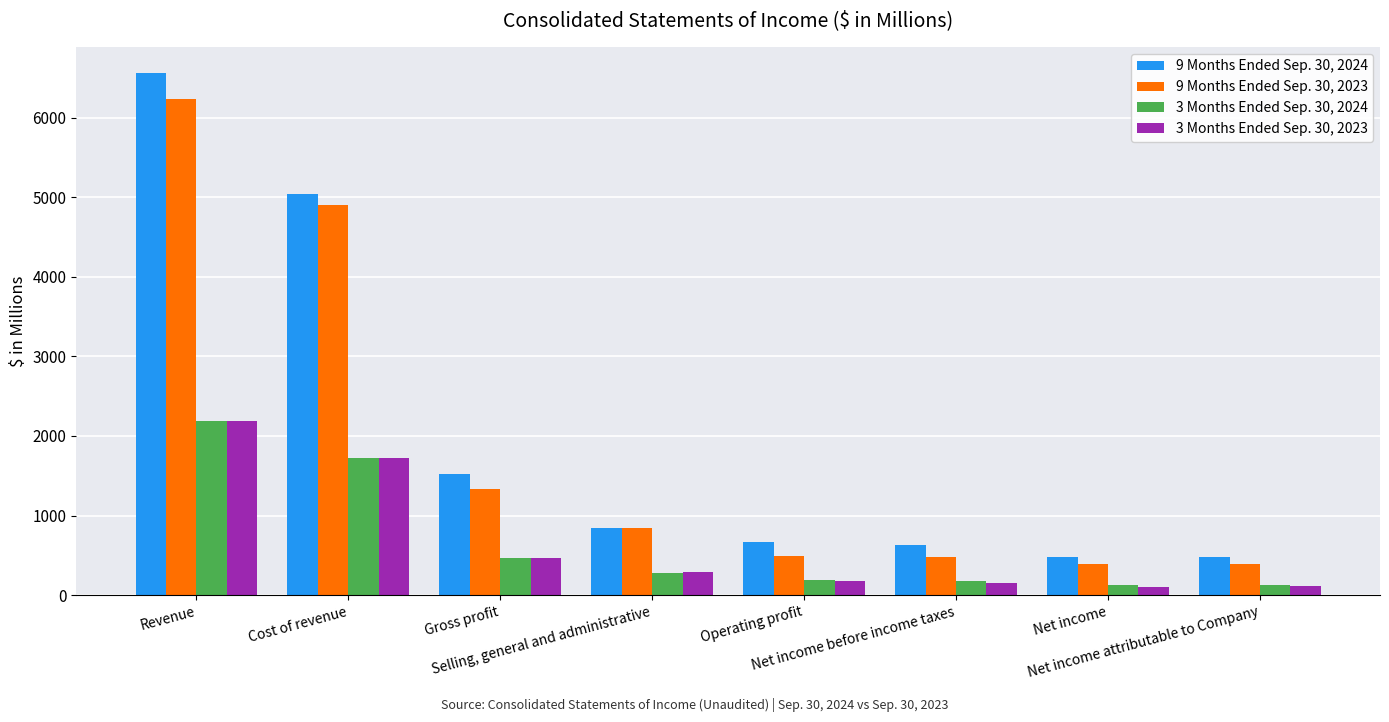

Where is 9 Months Ended Sep. 30, 2024 nearest to the value 3518?

Cost of revenue